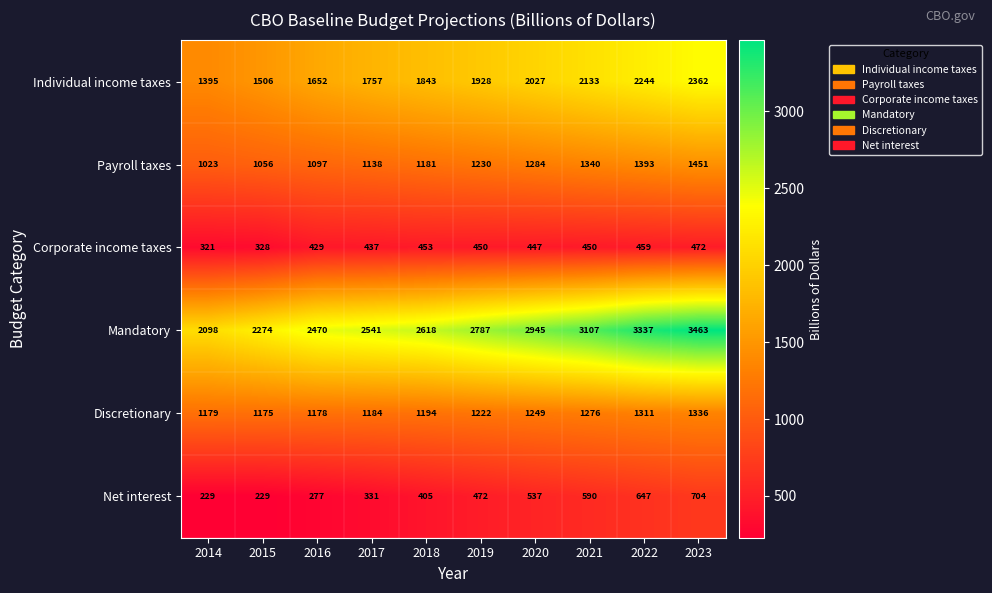

What is the minimum value shown in the chart?

229